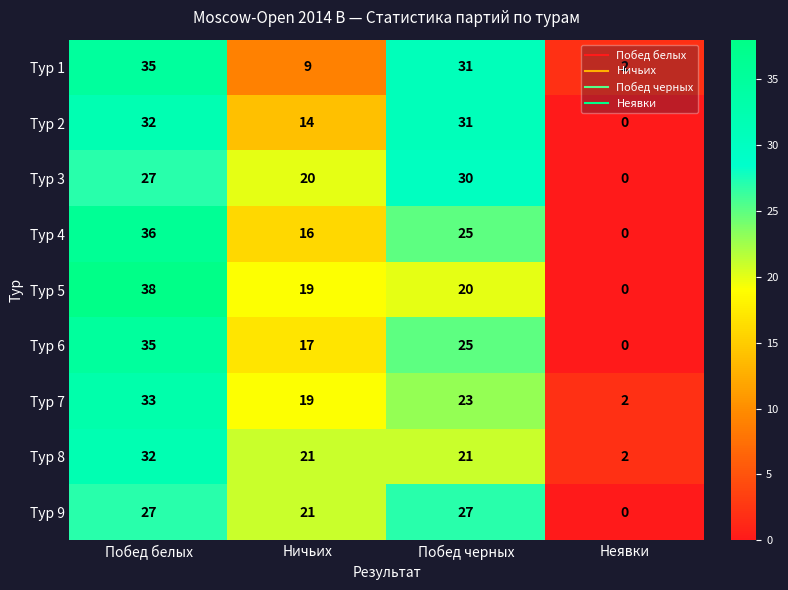

What is the total value across all series at Побед белых?

295